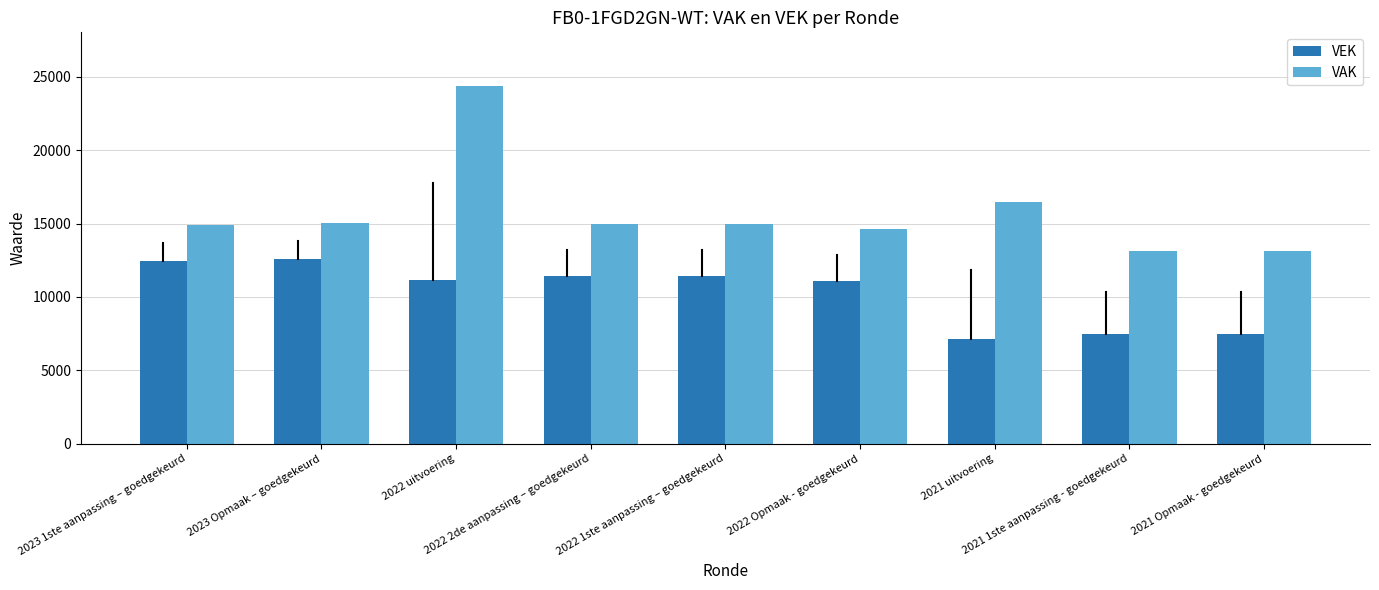

Which series has the largest range (max minus min)?

VAK